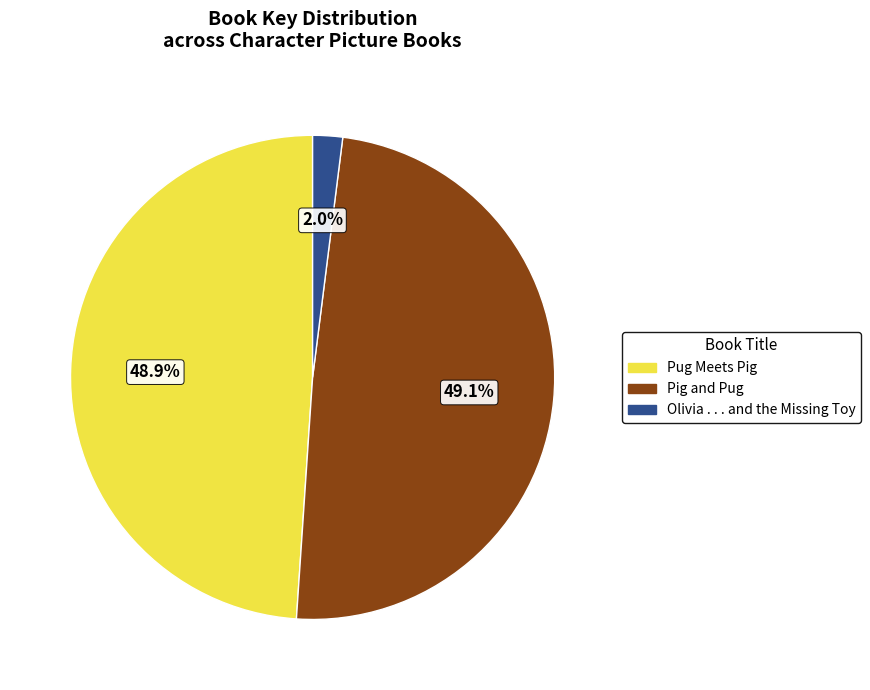

Is it true that Pig and Pug is 49% of the pie?

True